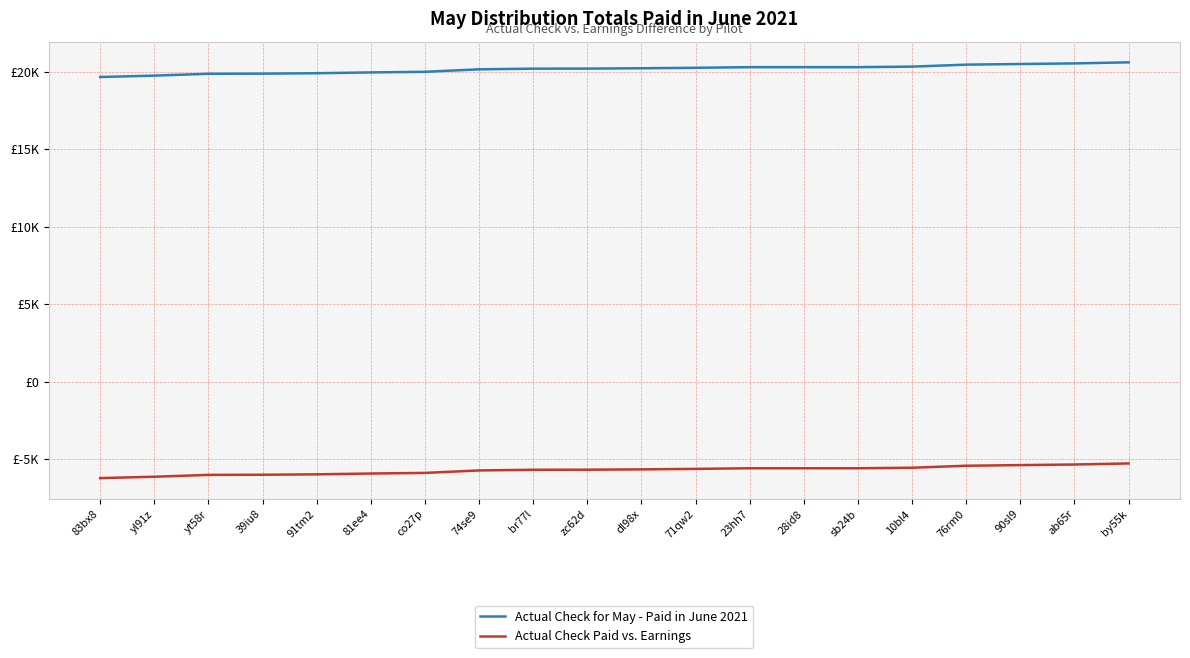

Does the chart display data point markers on the line(s)?

No